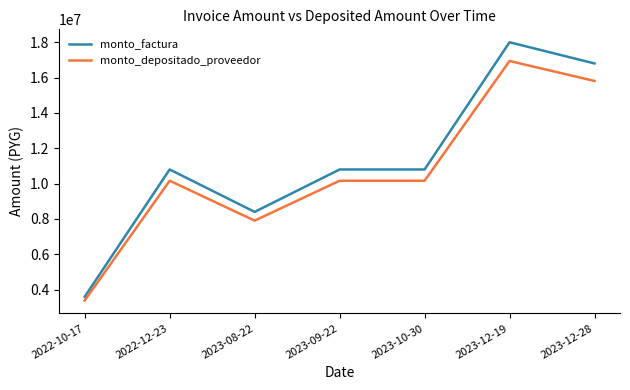

What is the minimum value shown in the chart?

3387763